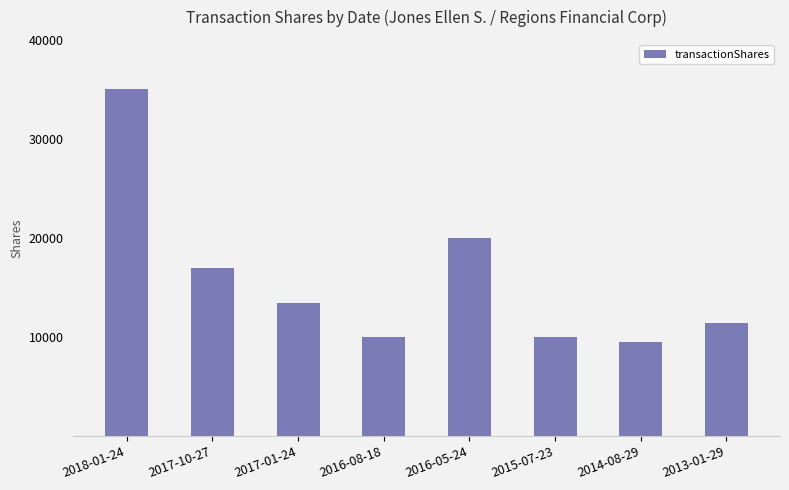

Is it true that the value at 2017-01-24 is 13433?

True